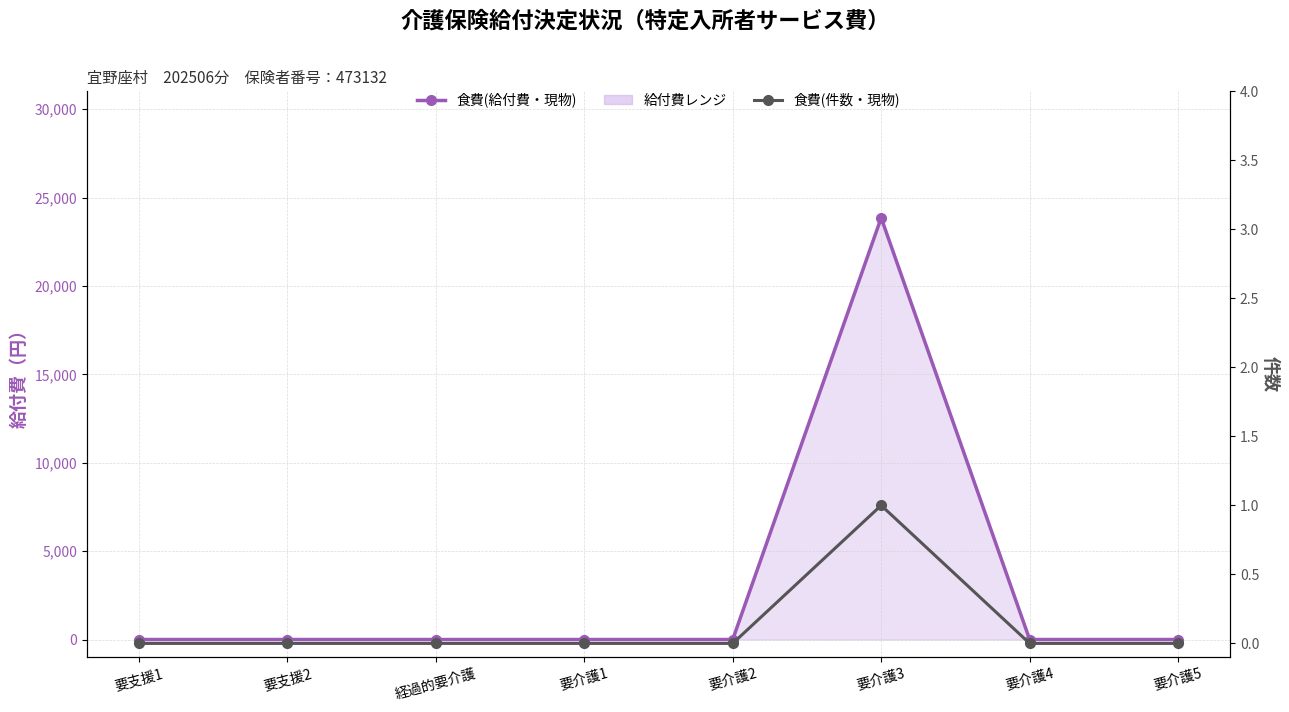

What is the difference between the maximum and minimum values in the 食費(件数・現物) series?

1